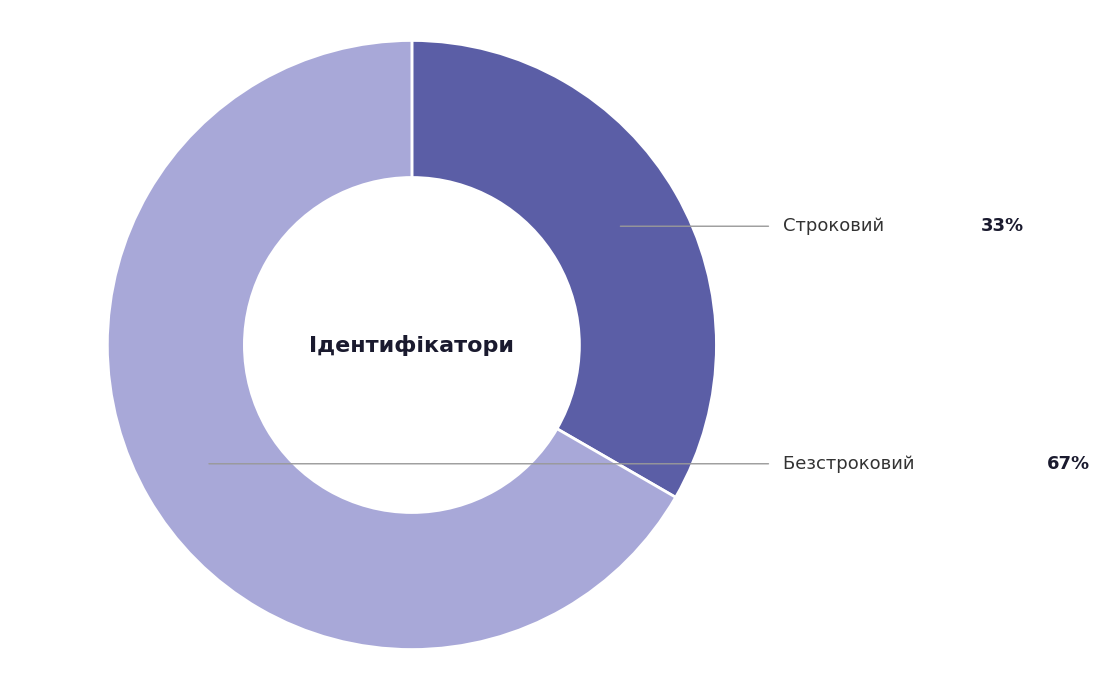

Does any single category account for the majority?

Yes